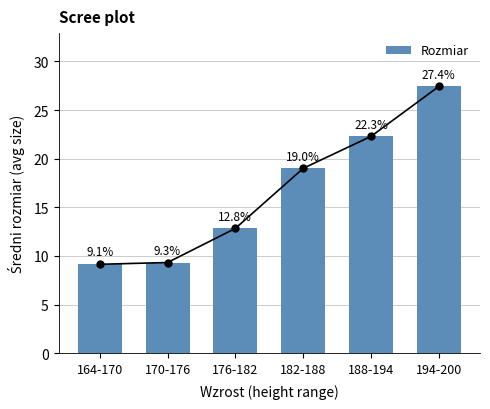

What is the change in value from 164-170 to 188-194?

+13.1